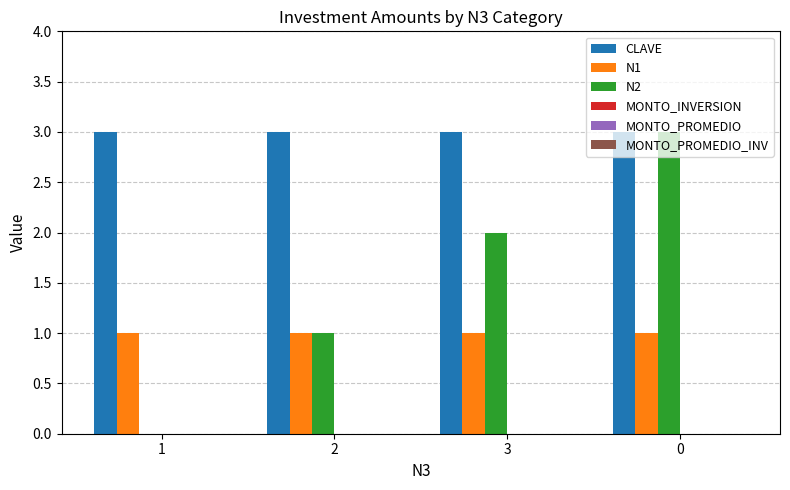

Does the chart contain stacked bars?

No